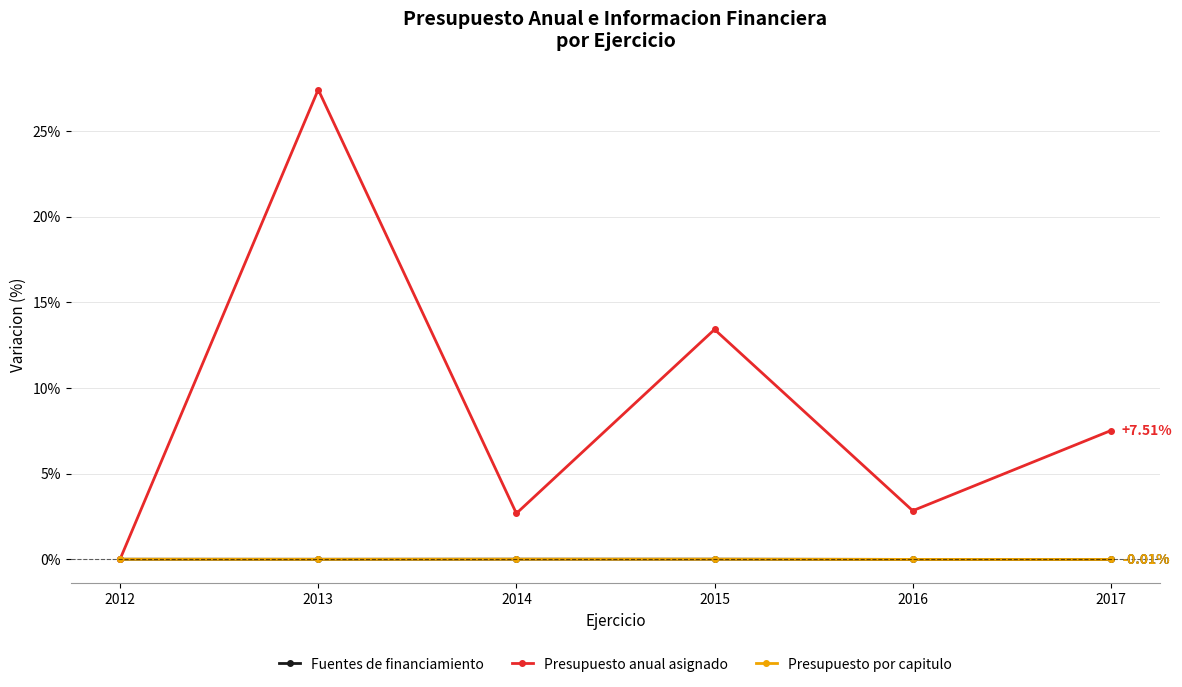

Where is Presupuesto por capitulo nearest to the value 0?

2012